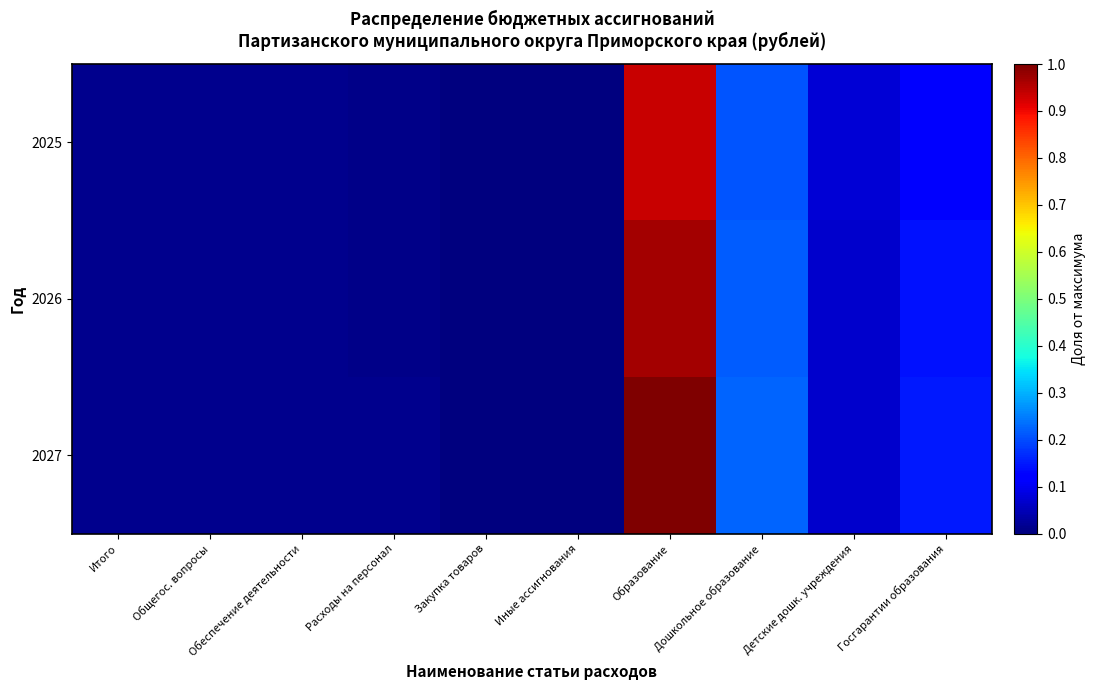

At how many categories does at least one series exceed 0?

10